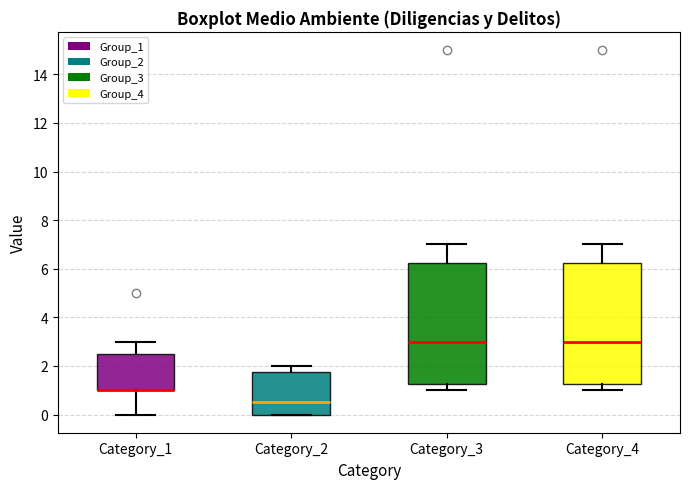

Where is the upper edge of the box for Category_2 on the y-axis? The values are not printed on the chart, so give them approximately, as read against the axis.

1.8